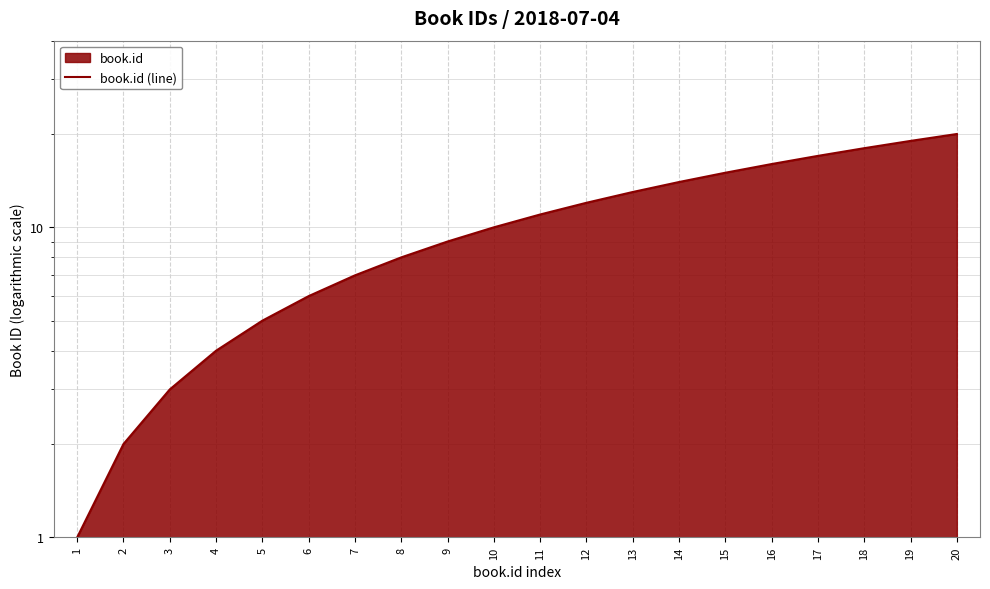

What is the value of the 2nd point from the left?

2